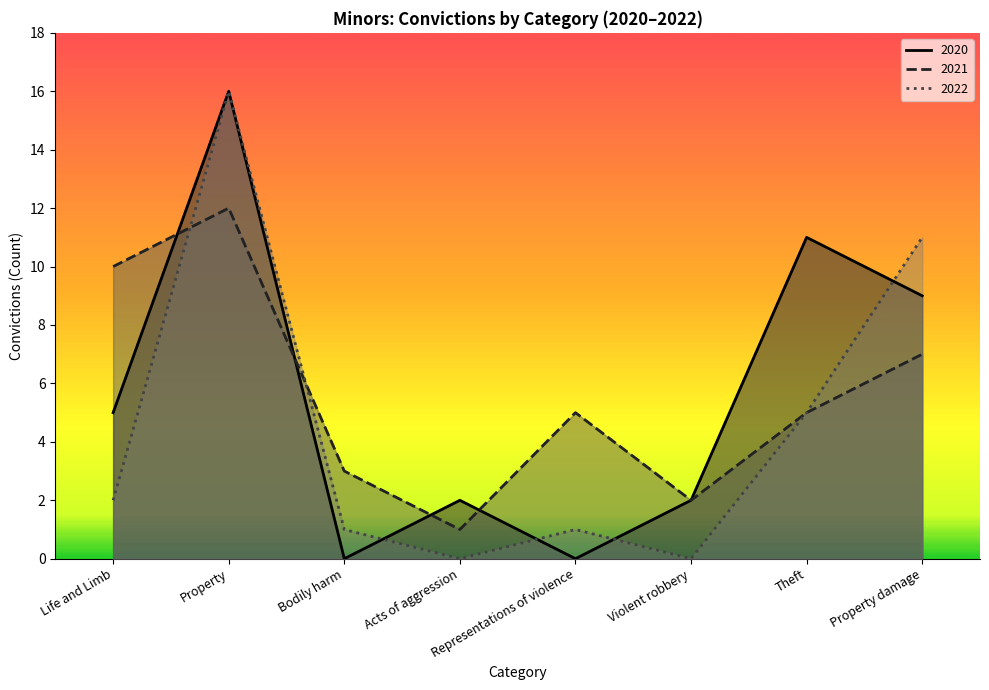

What is the change in value from Life and Limb to Property?

+14